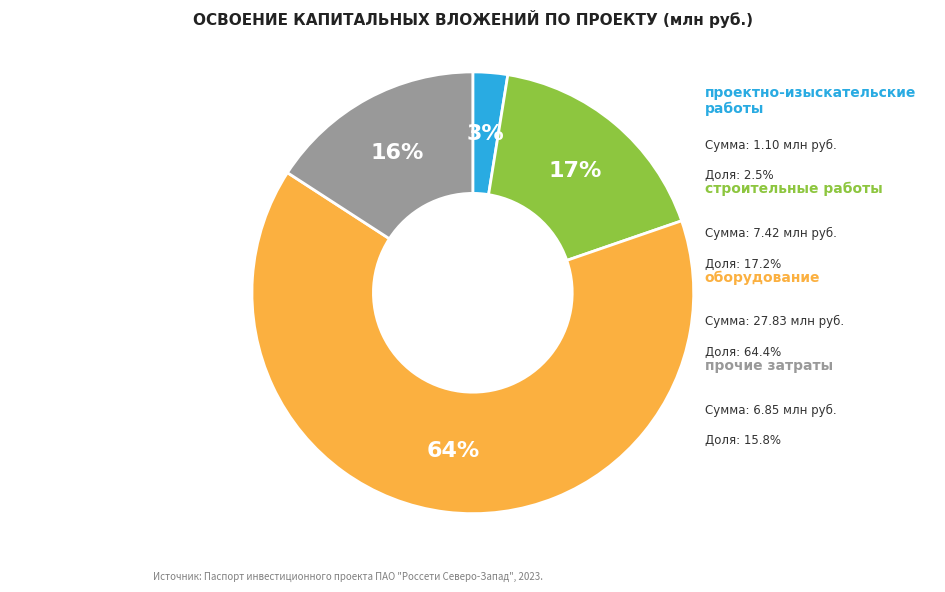

Count the number of slices in the pie.

4